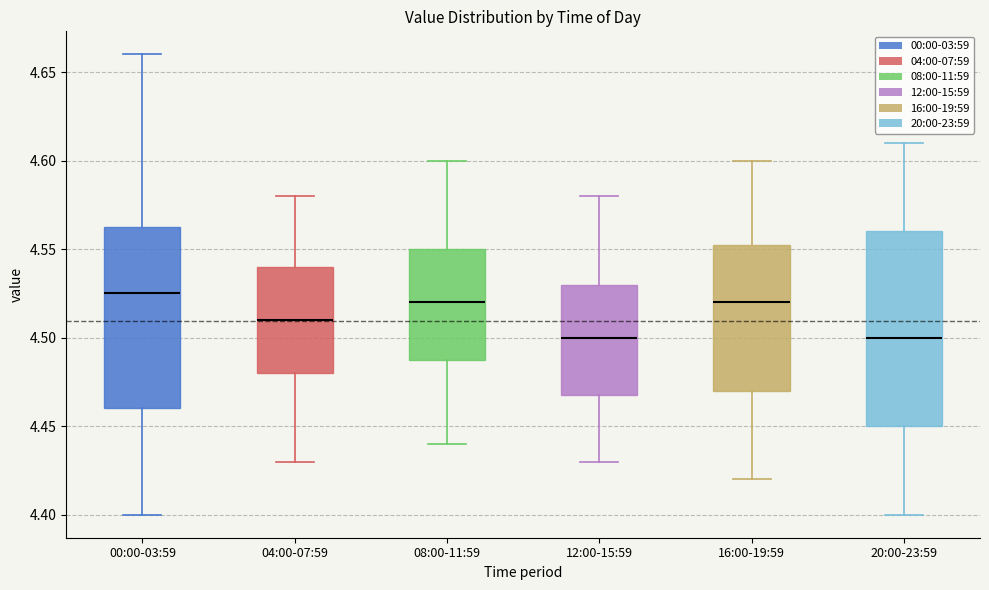

Which box is the tallest, from its lower edge to its upper edge?

20:00-23:59